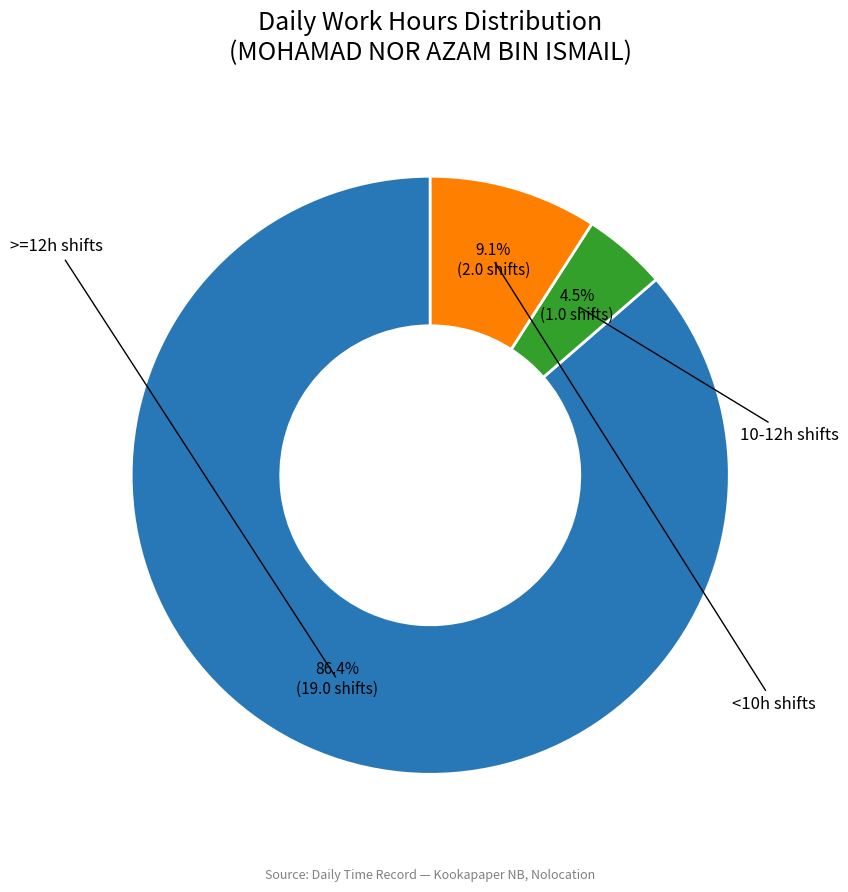

How many slices are in this pie chart?

3